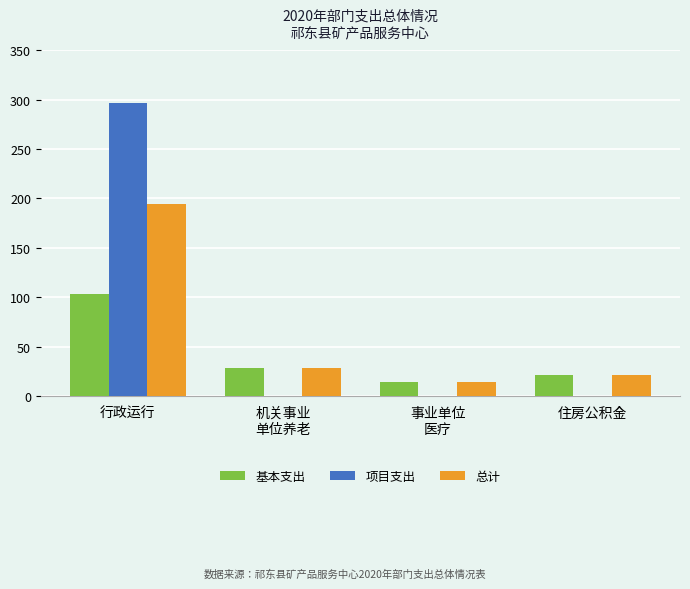

At which category is the sum across all series the highest?

行政运行